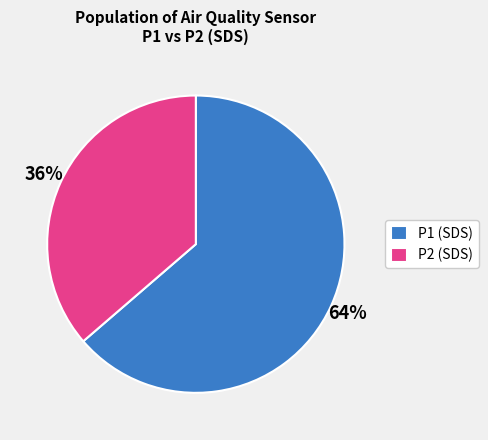

Approximately how many times larger is the value at P2 (SDS) compared to P1 (SDS)?

0.6